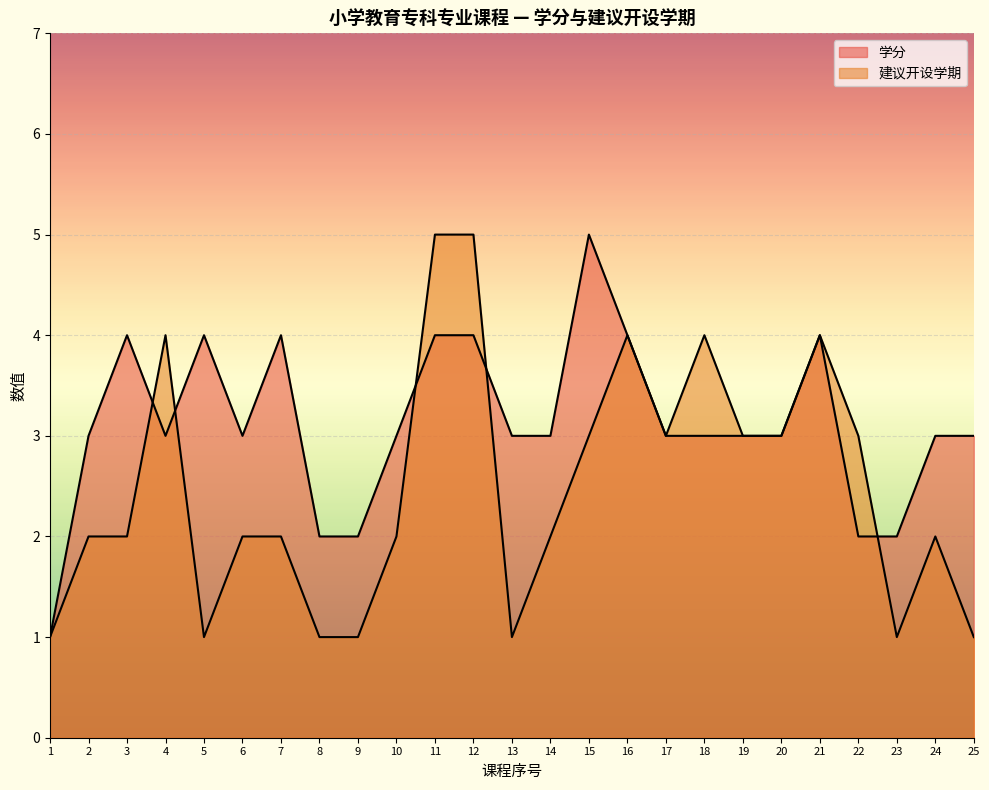

Does the chart display data point markers on the line(s)?

No